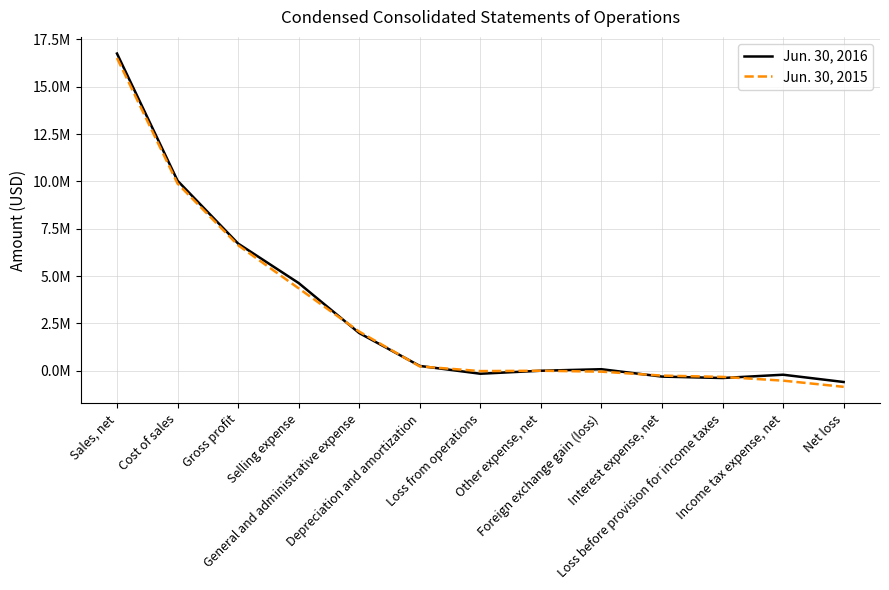

Does the chart have visible grid lines?

Yes